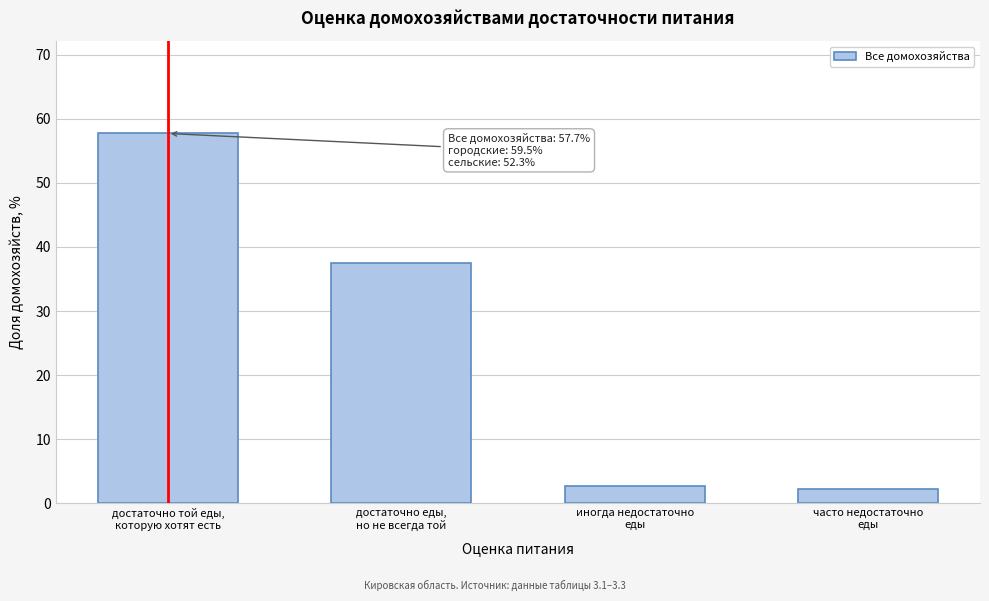

Reading left to right, what are all the values shown in this chart?

57.7	37.4	2.7	2.1